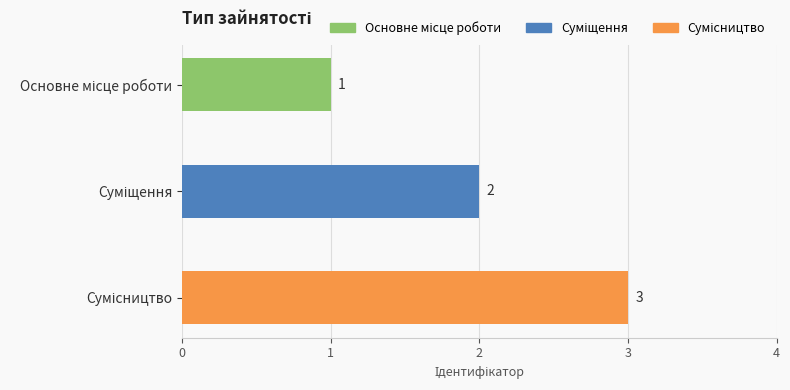

How many values are between 1 and 3?

3